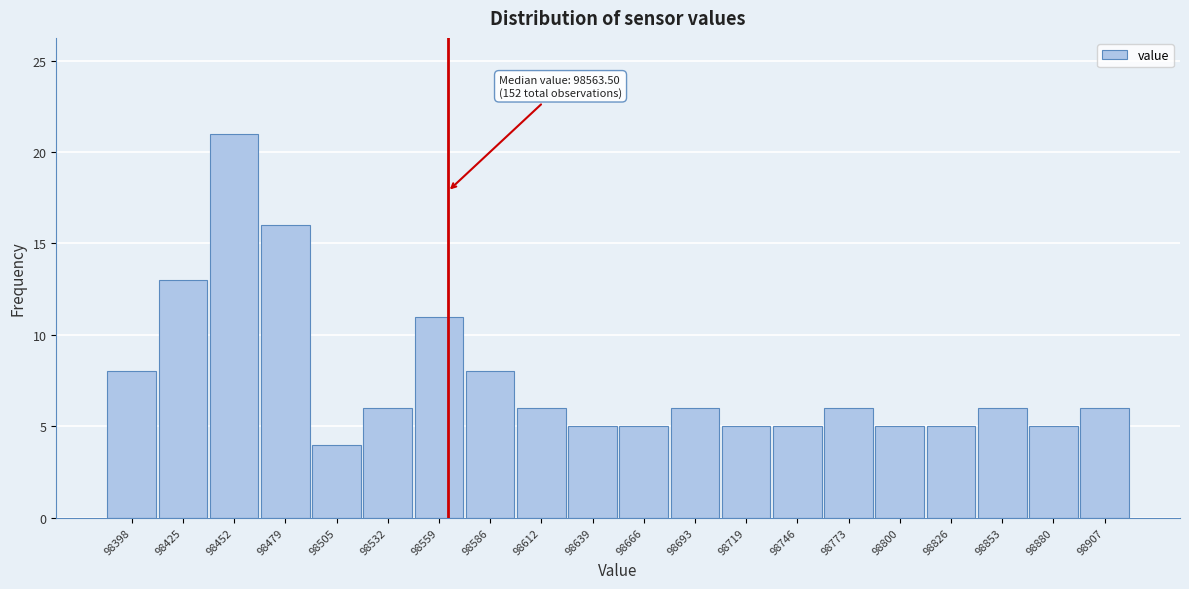

Which range on the x-axis has the tallest bar?

98440 to 98465